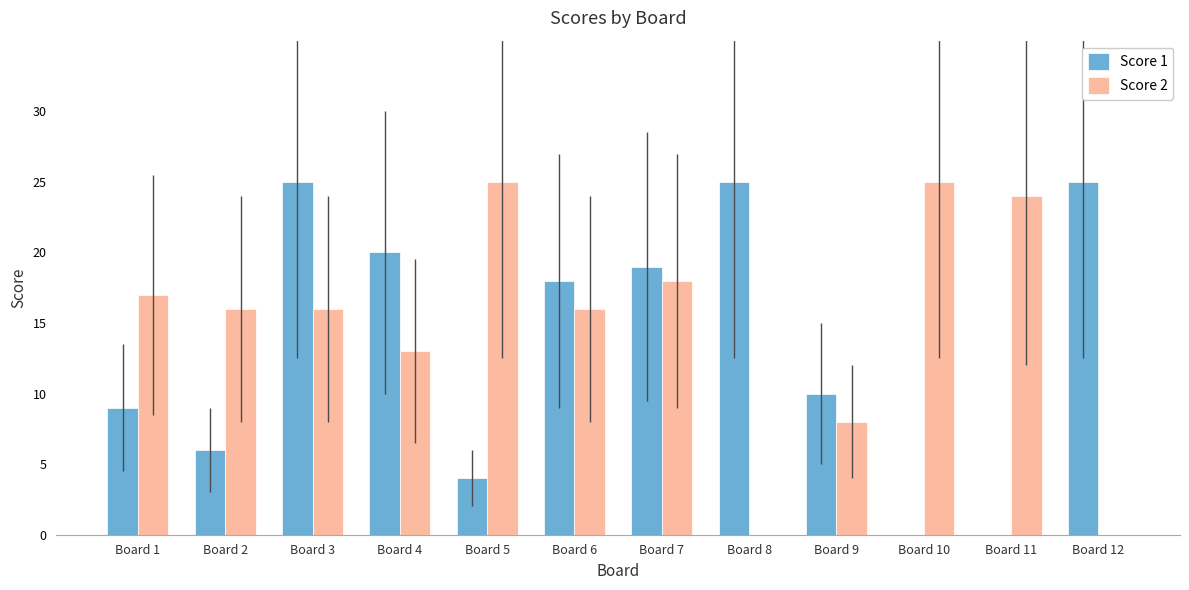

How many data points does each series have?

12